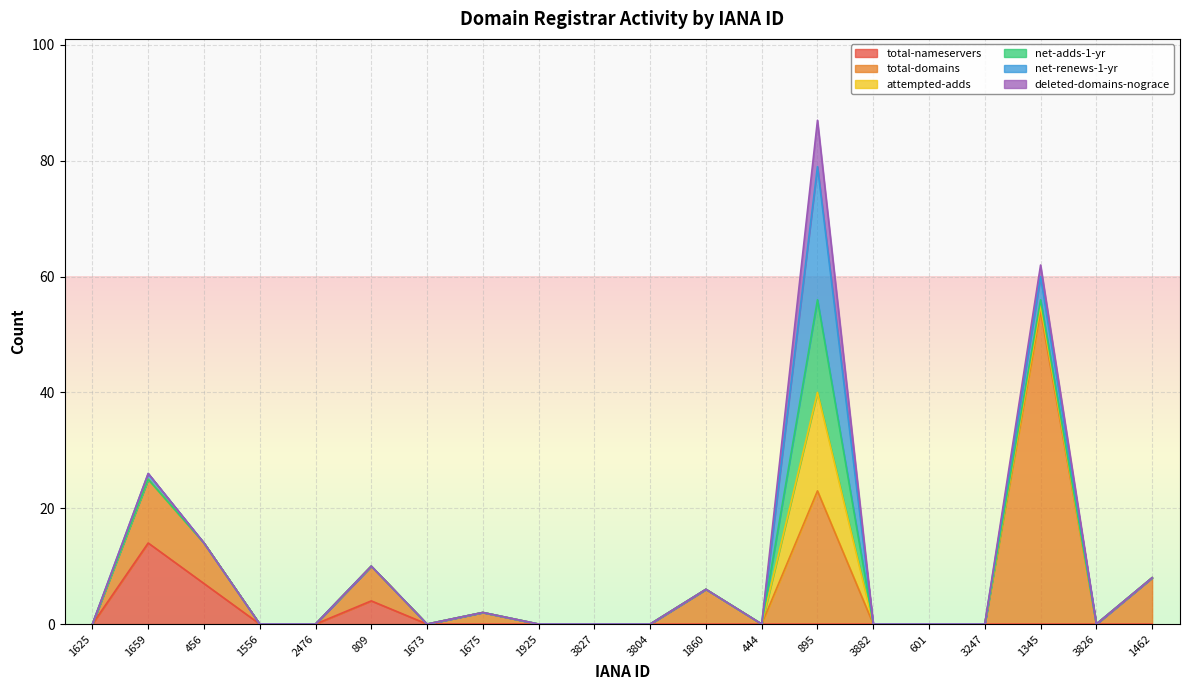

True or false: total-nameservers has more than 1 points higher than both neighbors.

True